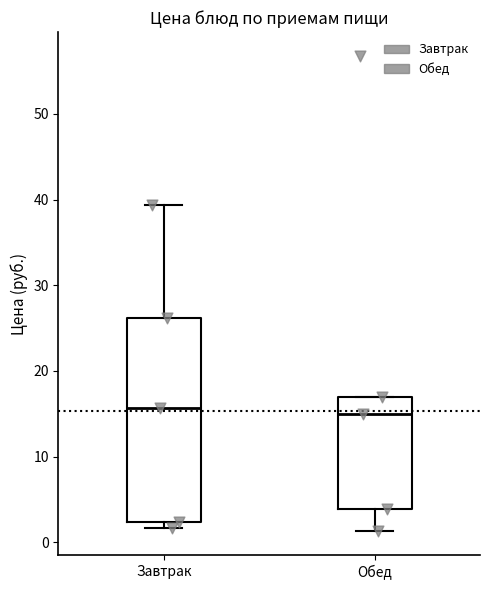

Reading left to right, transcribe this box plot: for each box, give where its median line is, the range the box spans, and where its two whiskers end, as read against the y-axis. The values are not printed on the chart, so give them approximately, as read against the axis.

Завтрак: median 16, box 2 to 26, whiskers 2 (just below the box's lower edge) to 39
Обед: median 15, box 4 to 17, whiskers 1 to 17